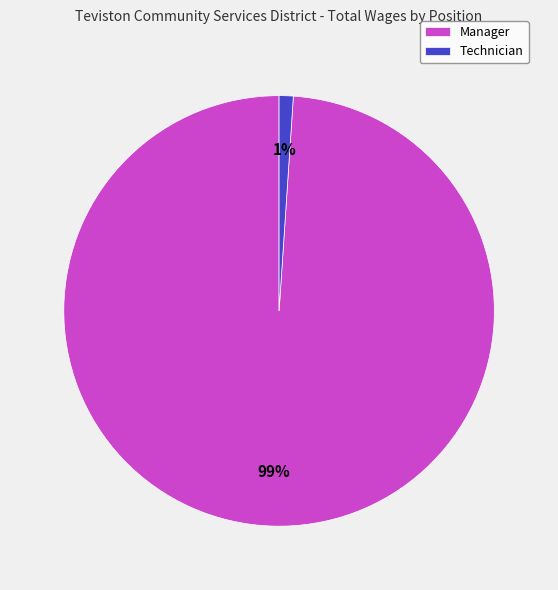

What is the smallest slice in the pie chart?

Technician